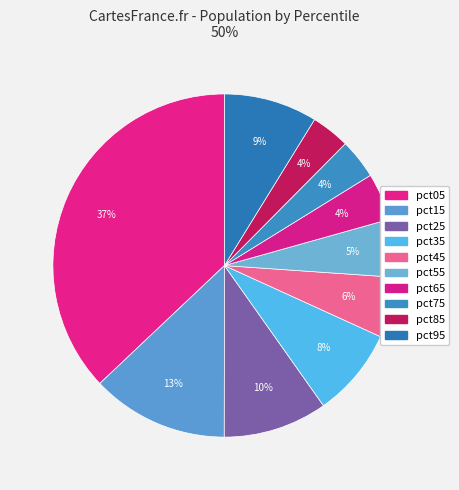

Is pct65 the majority of the pie?

No